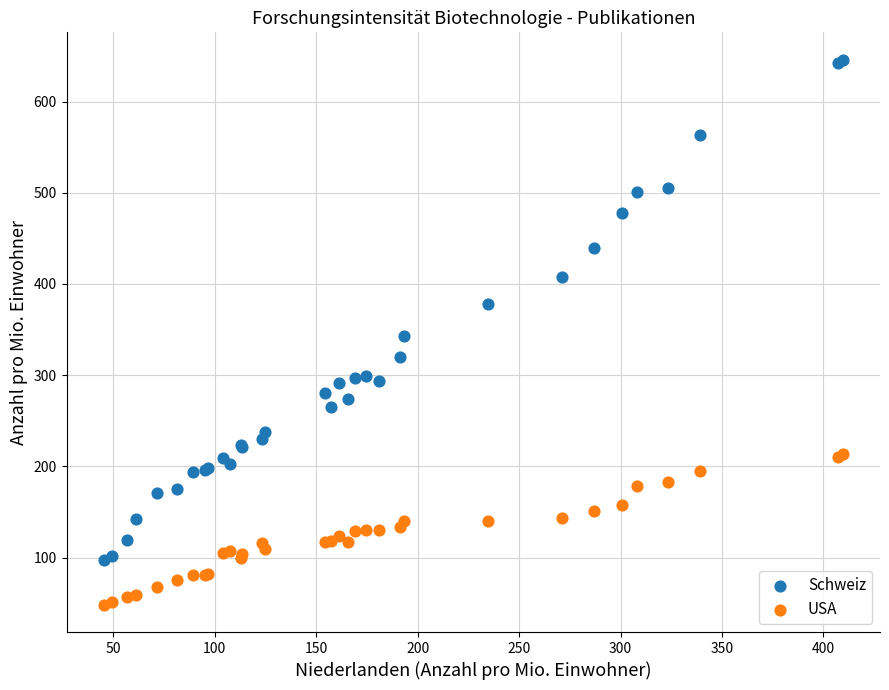

Which series reaches the maximum Y coordinate?

Schweiz